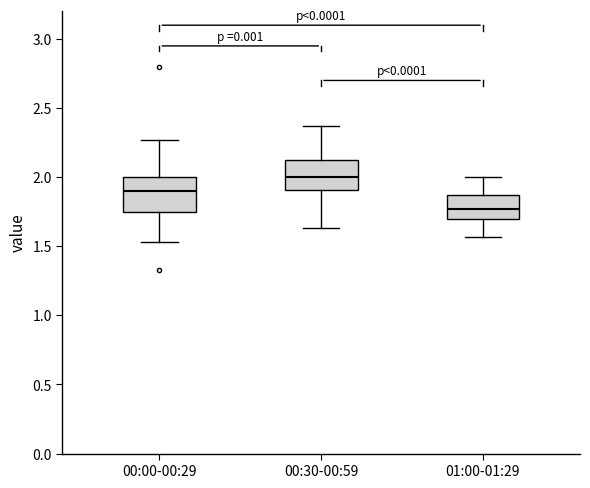

Which box has the lowest median line?

01:00-01:29